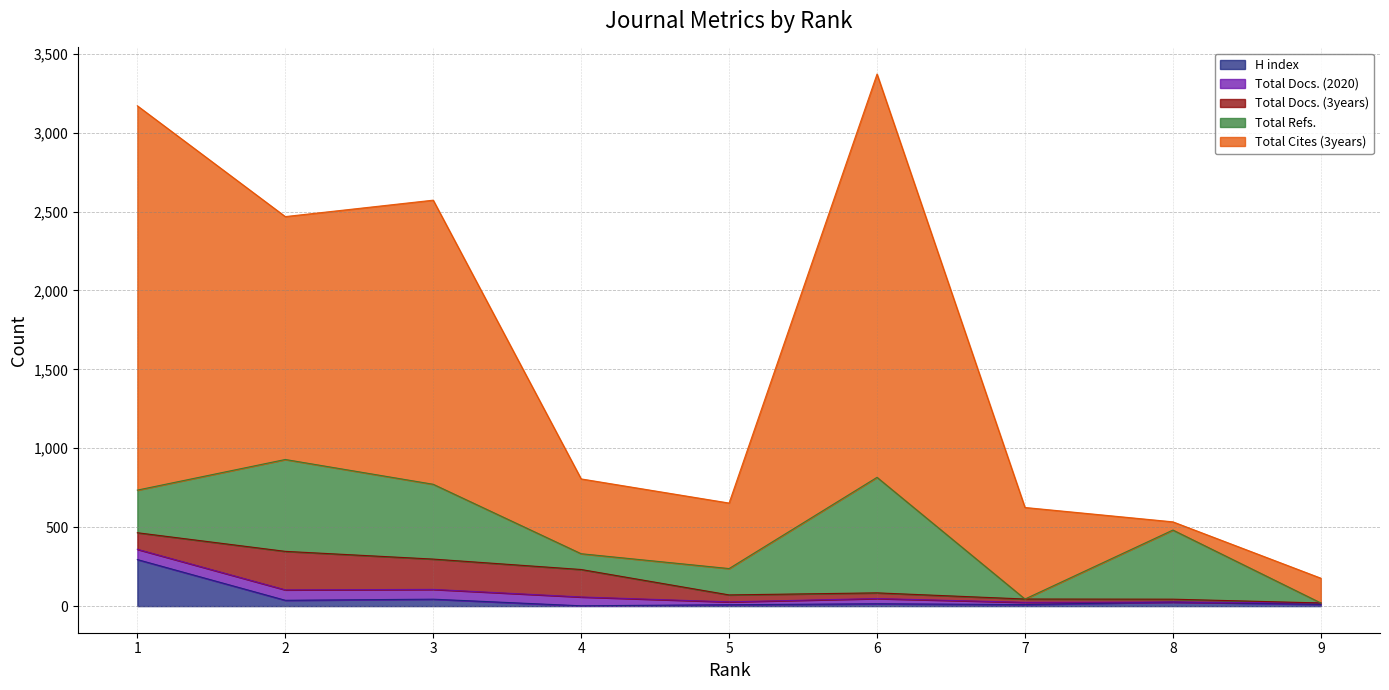

List the series in order of their peak value, lowest first.

Total Docs. (2020), Total Docs. (3years), H index, Total Refs., Total Cites (3years)